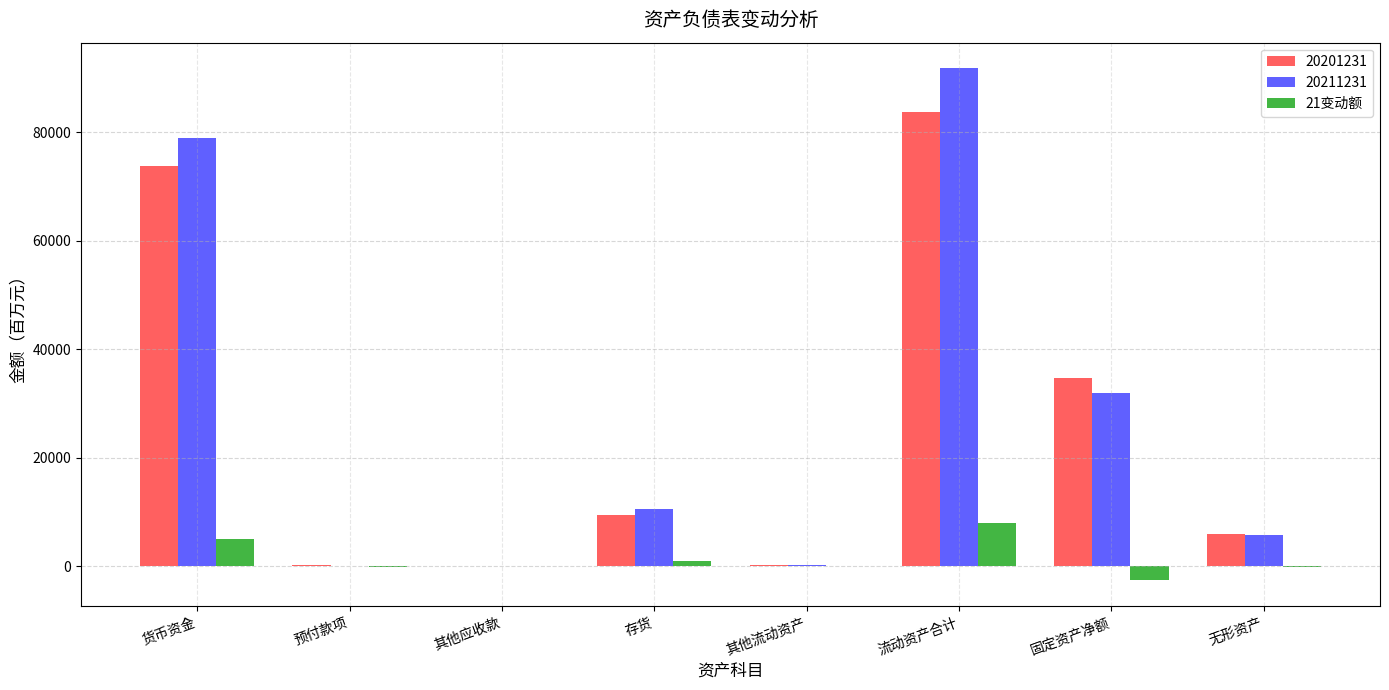

What is the approximate value of 20211231 at 流动资产合计?

91799.5